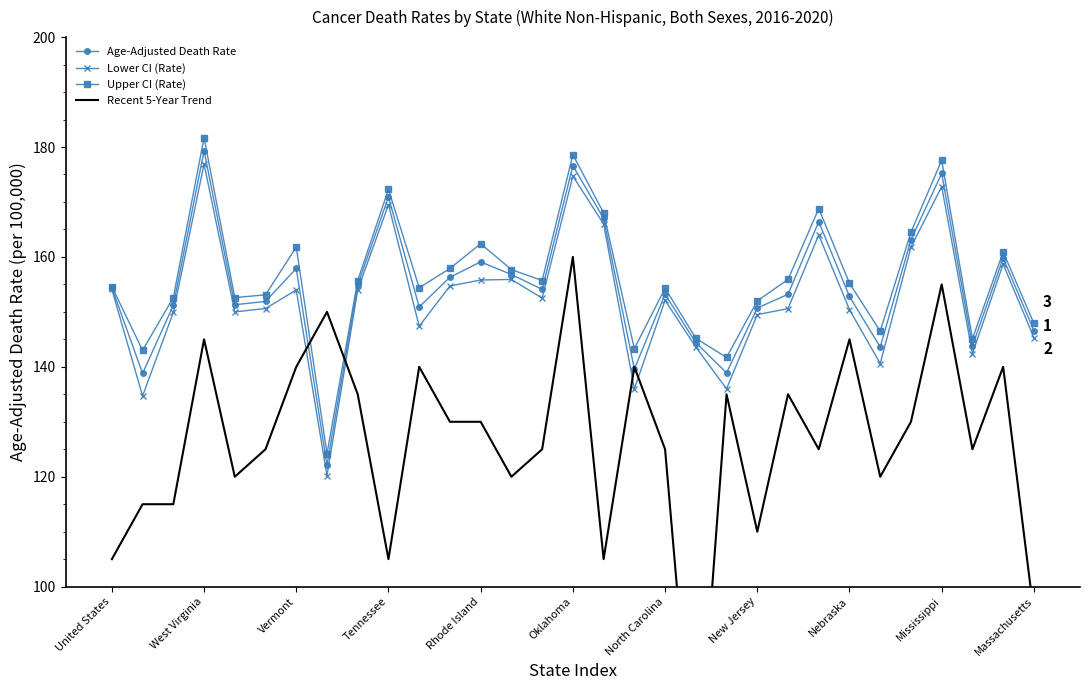

What is the difference between the Upper CI (Rate) values at Nebraska and Vermont?

6.6